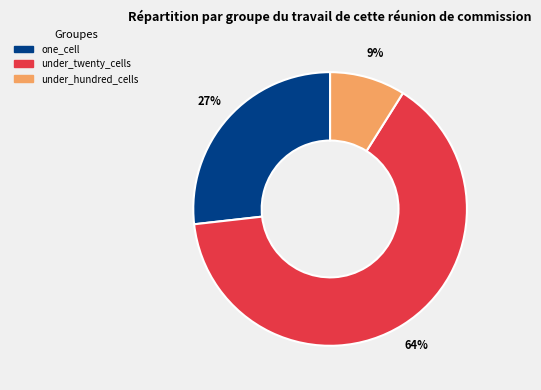

To the nearest percent, what is the average slice percentage?

33%